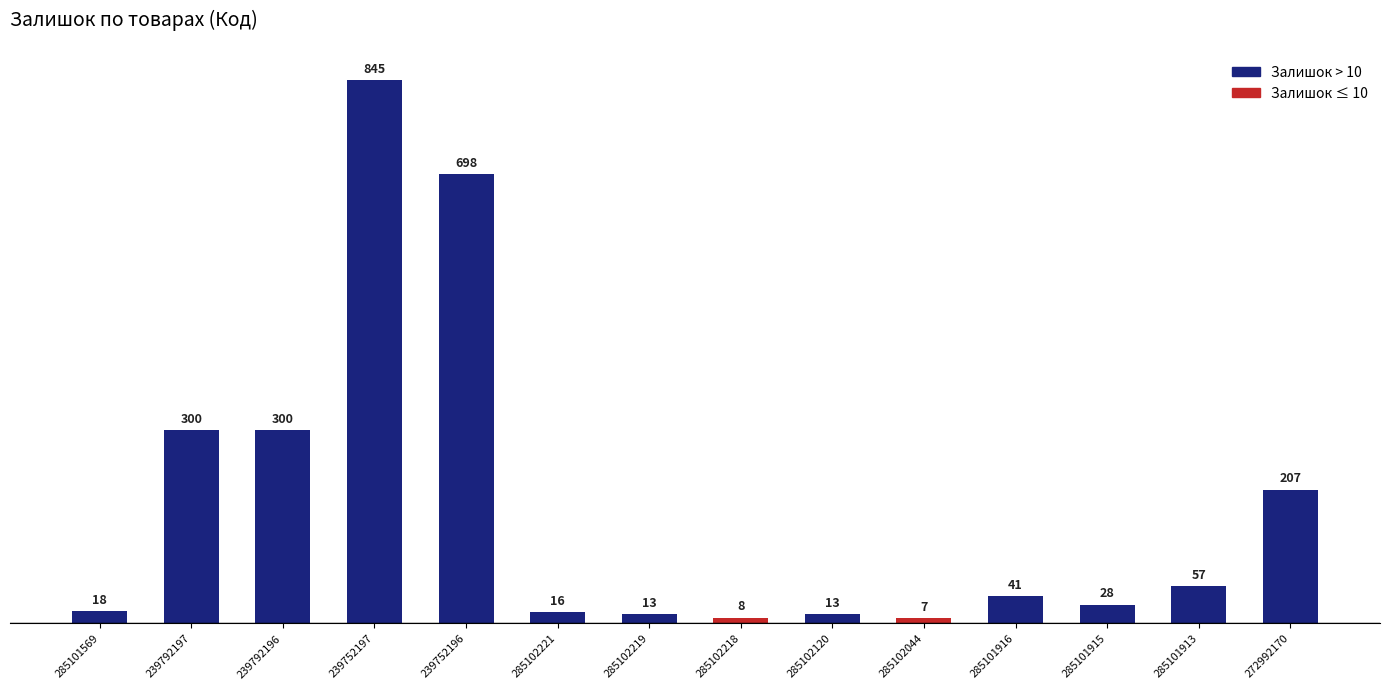

What is the minimum value shown in the chart?

7